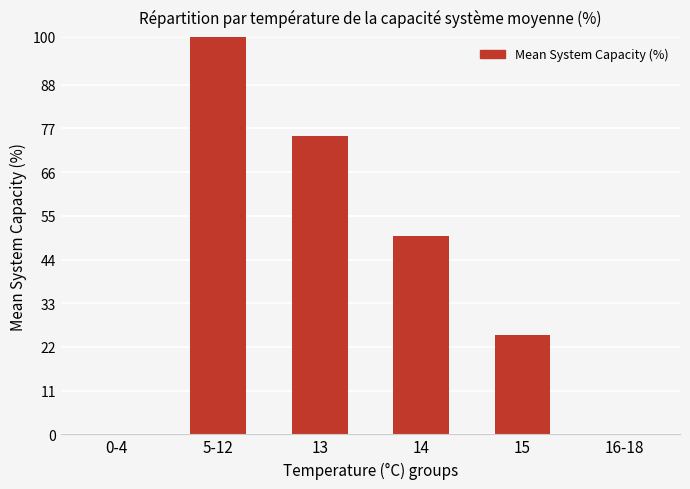

Are the bars horizontal?

No